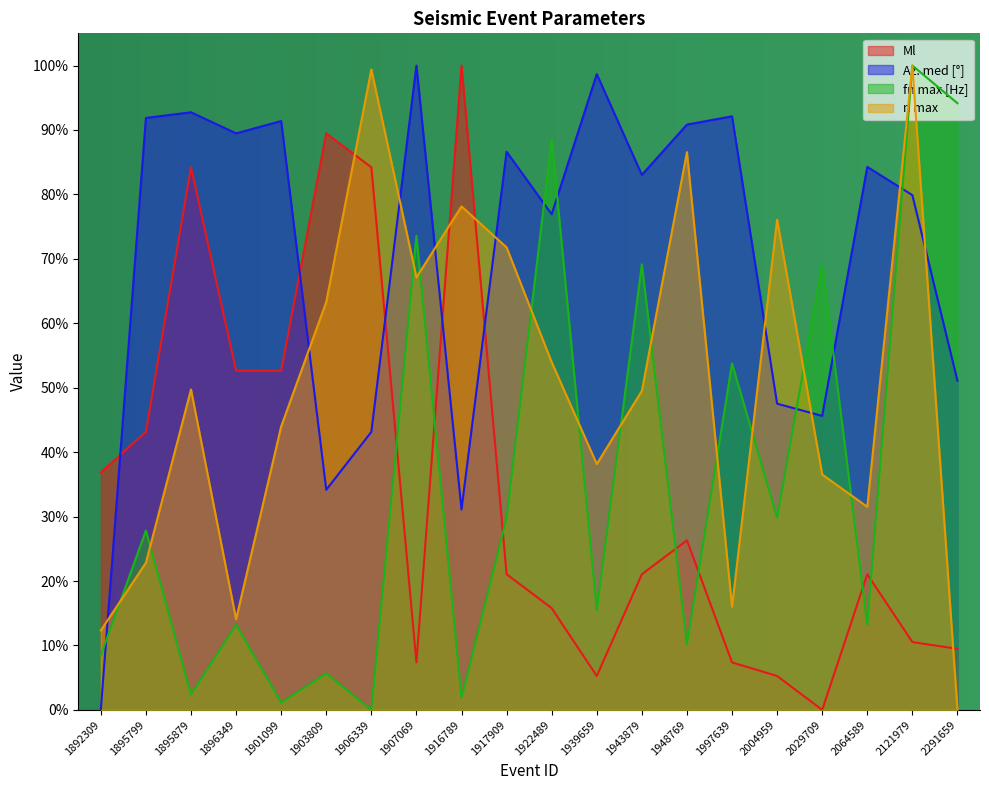

What is the sum of all fn max [Hz] values?

7.1